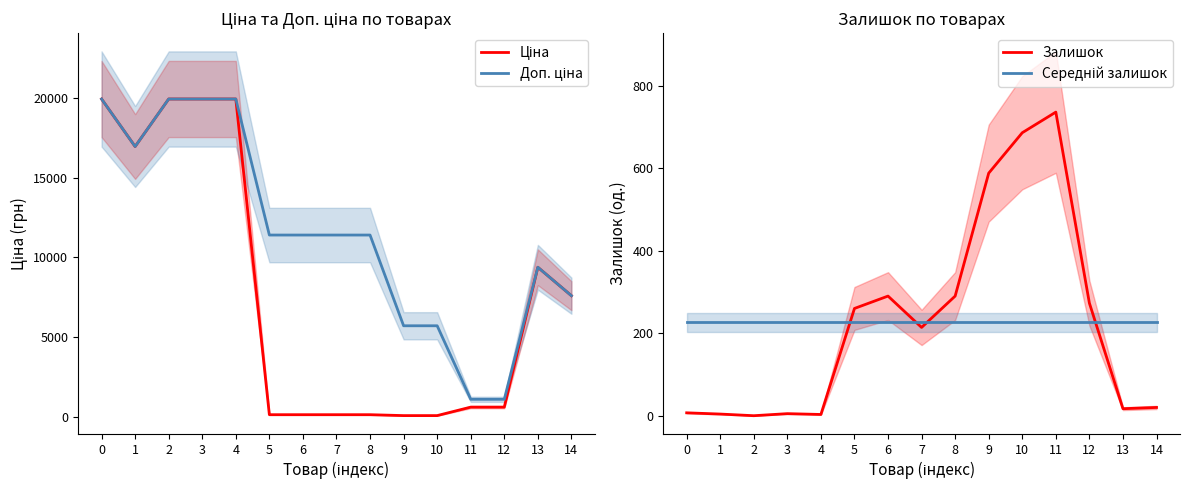

Is it true that Доп. ціна equals 19964.2 at 0?

True